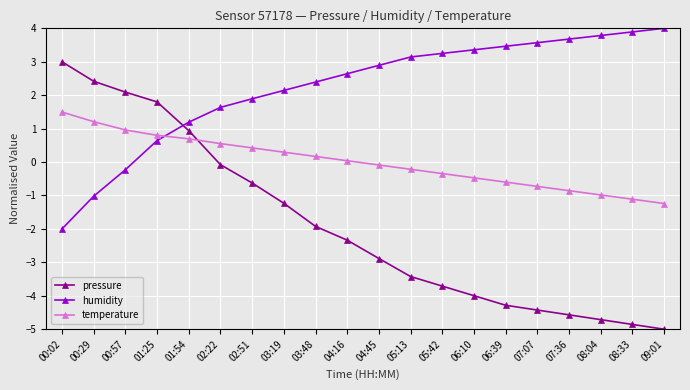

How many lines are shown in the chart?

3